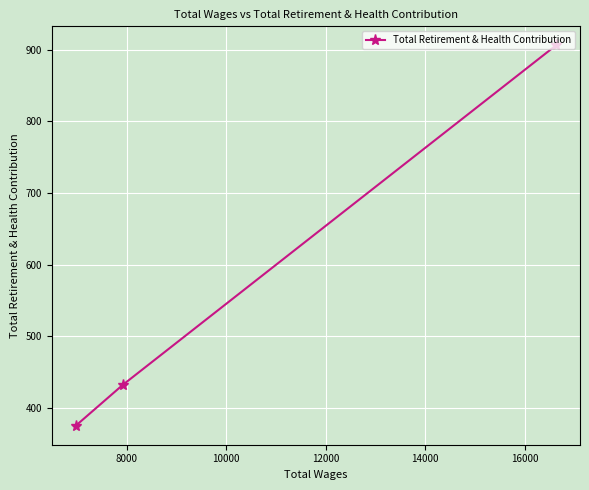

Reading right to left, what are all the values shown in this chart?

906	432	375